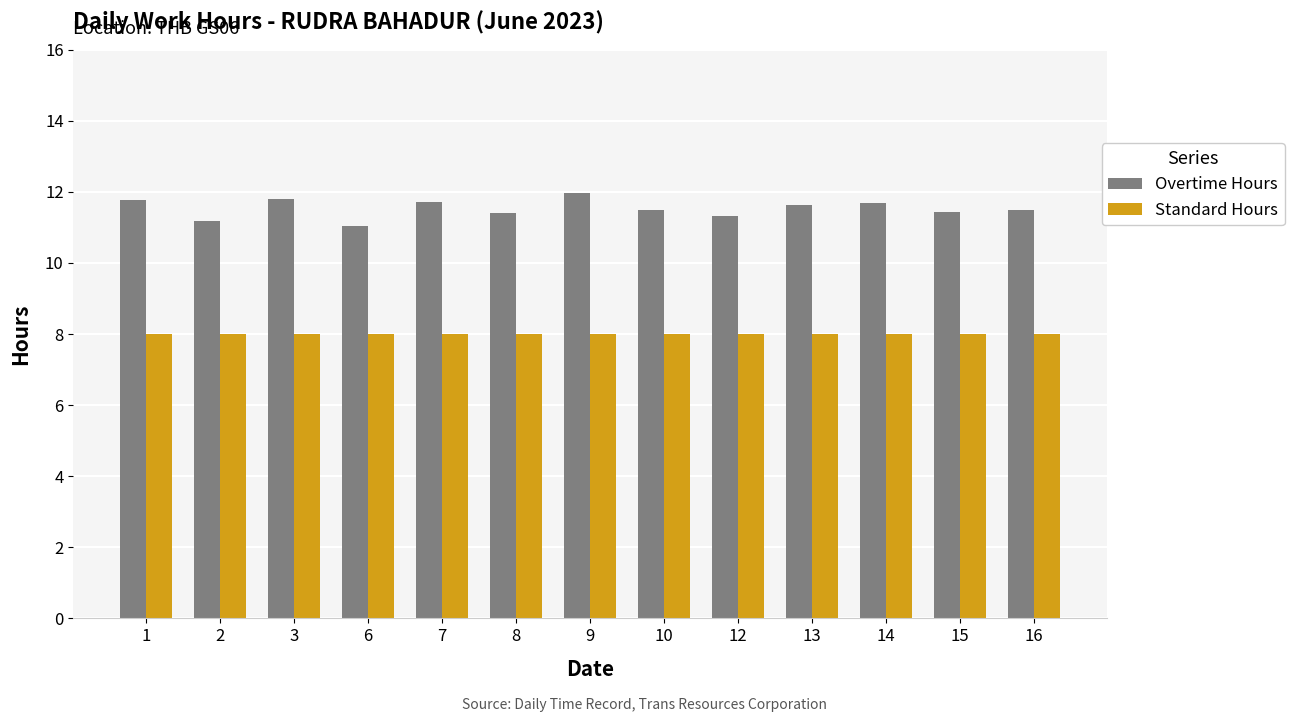

Rank the series by their maximum value, from lowest to highest.

Standard Hours, Overtime Hours